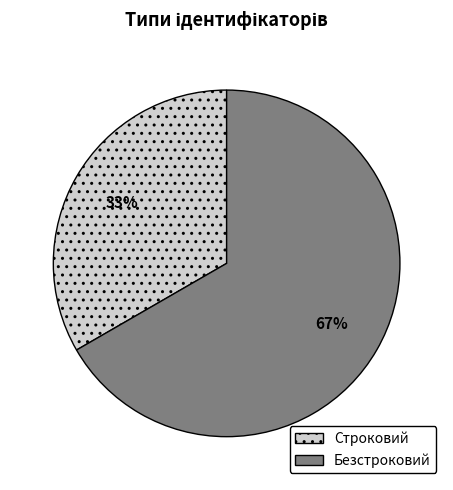

To the nearest percent, what is the average slice percentage?

50%